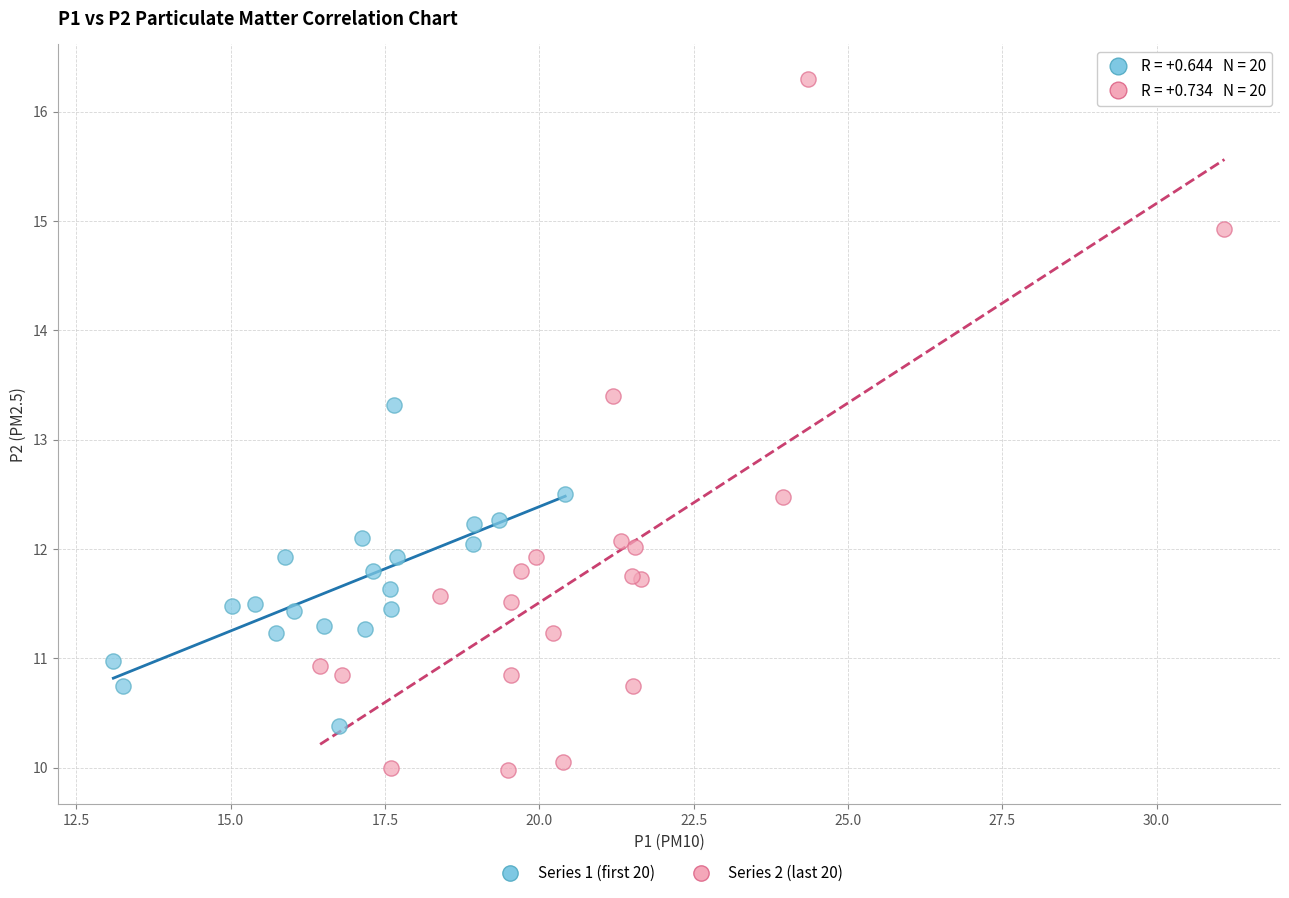

Which series reaches the minimum Y coordinate?

Series 2 (last 20)